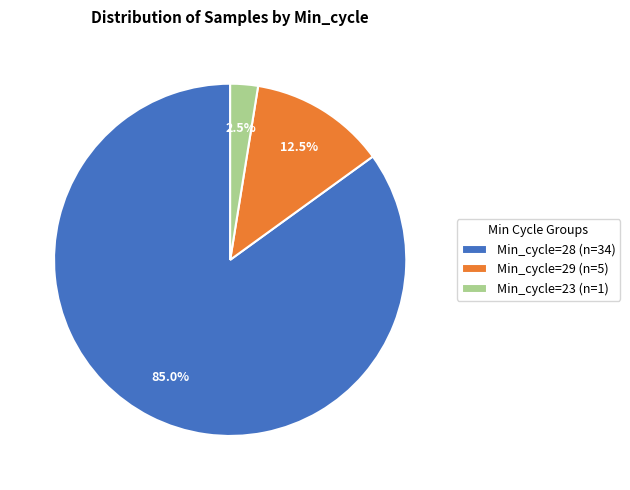

What is the largest slice in the pie chart?

Min_cycle=28 (n=34)